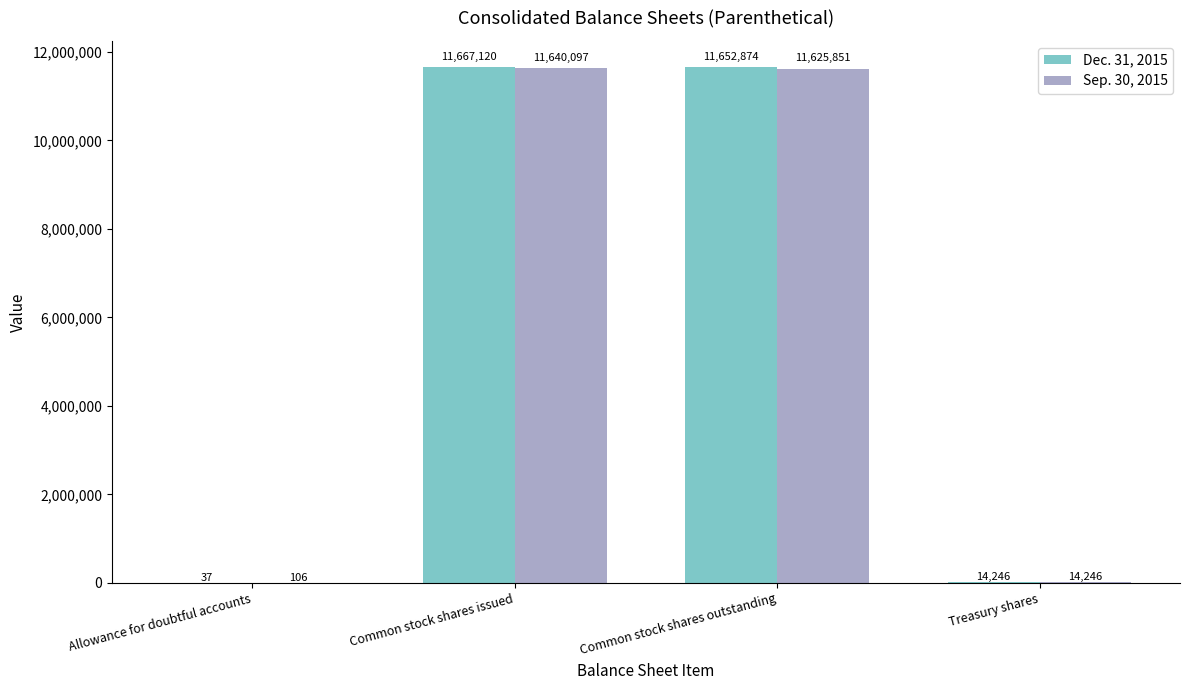

Reading left to right, what are all the values shown in this chart?

Dec. 31, 2015: 37	11667120	11652874	14246
Sep. 30, 2015: 106	11640097	11625851	14246